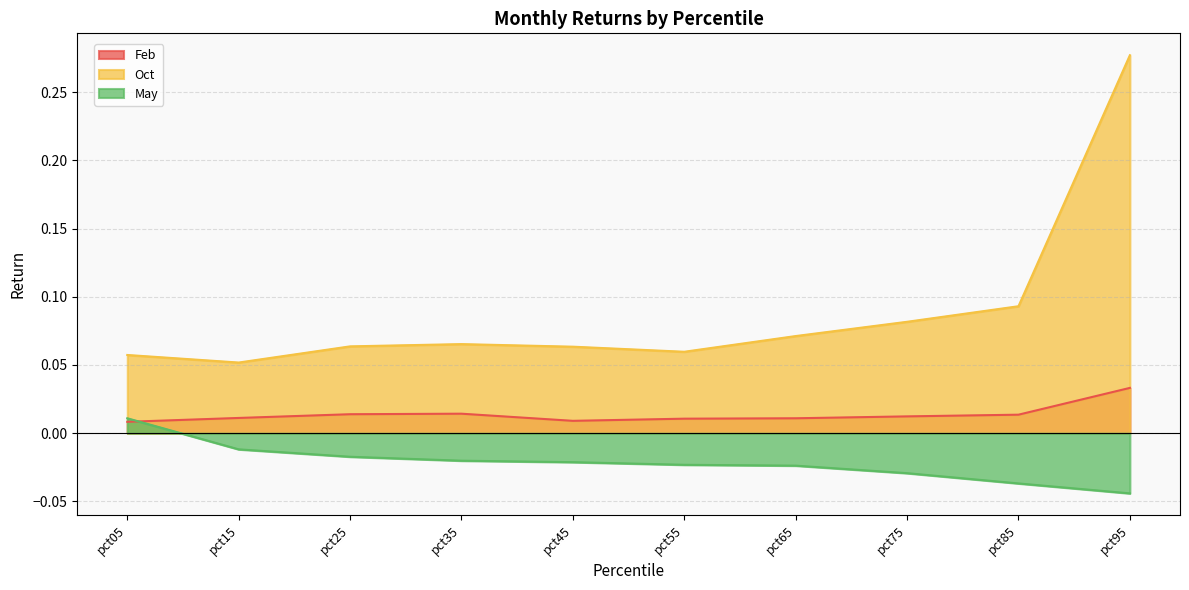

Rank the categories by May value from highest to lowest.

pct05, pct15, pct25, pct35, pct45, pct55, pct65, pct75, pct85, pct95